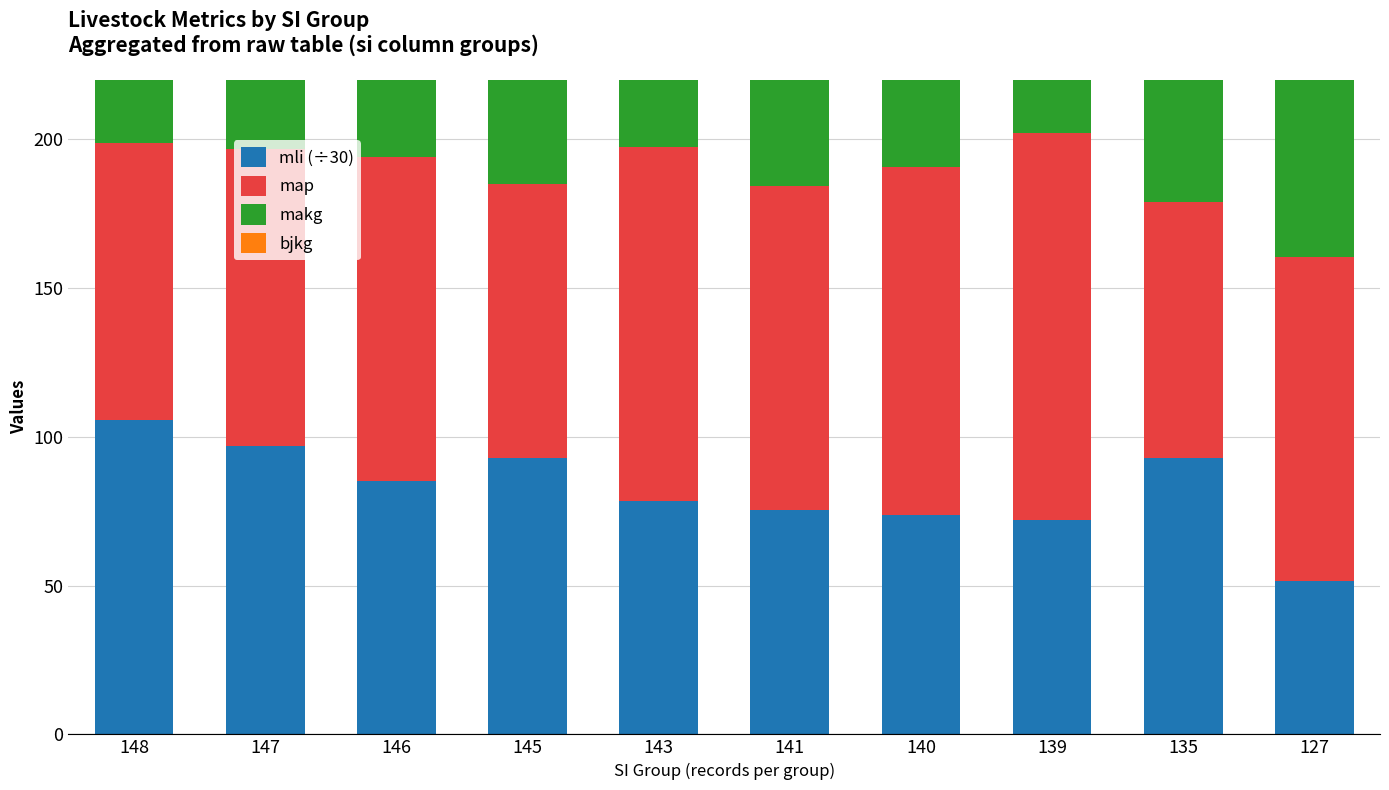

Rank the series by their maximum value, from highest to lowest.

map, makg, mli (÷30), bjkg